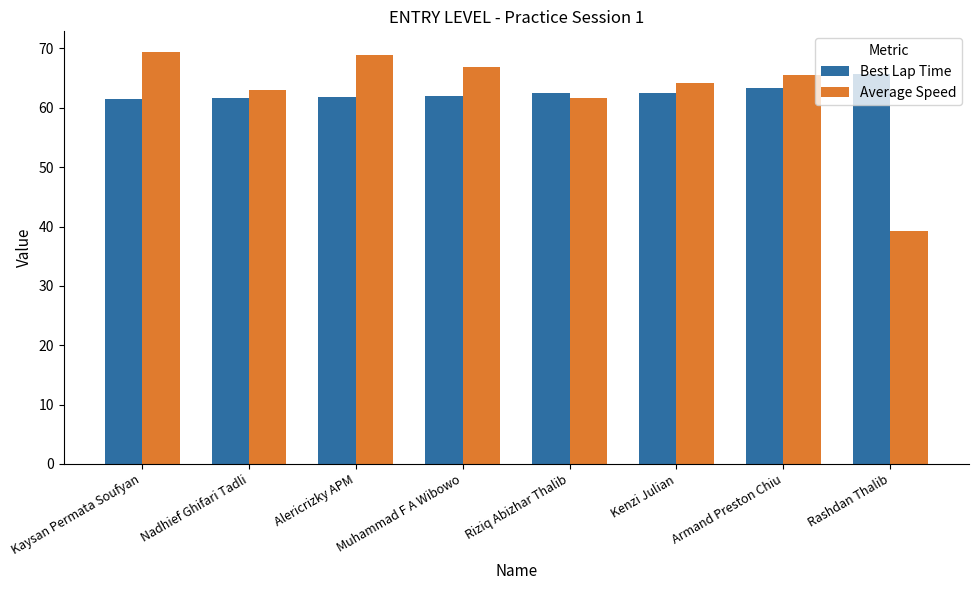

At Alericrizky APM, list the series in order from largest to smallest.

Average Speed, Best Lap Time